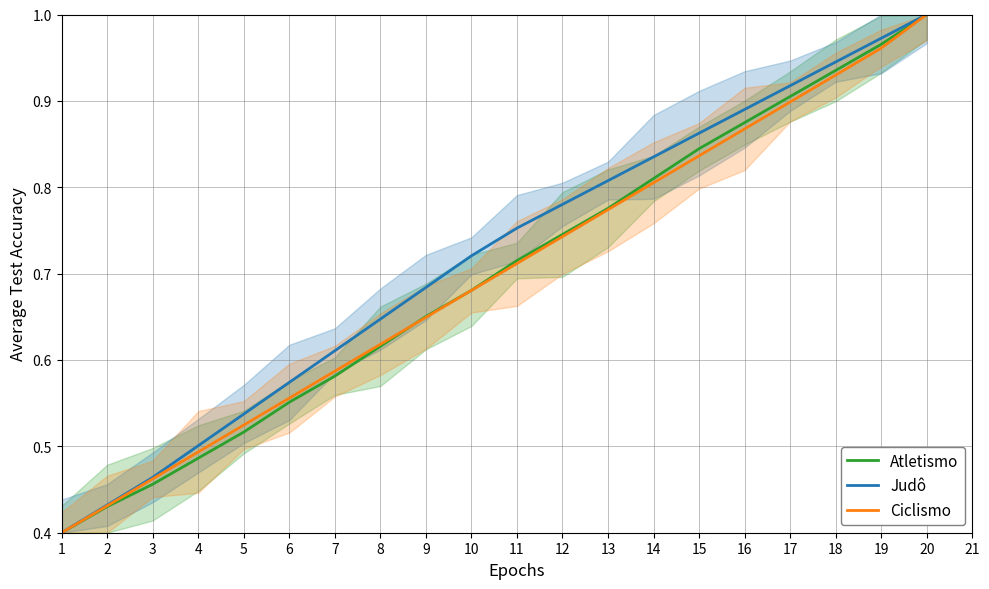

What is the value of the Ciclismo point at the 10th from the left?

0.7